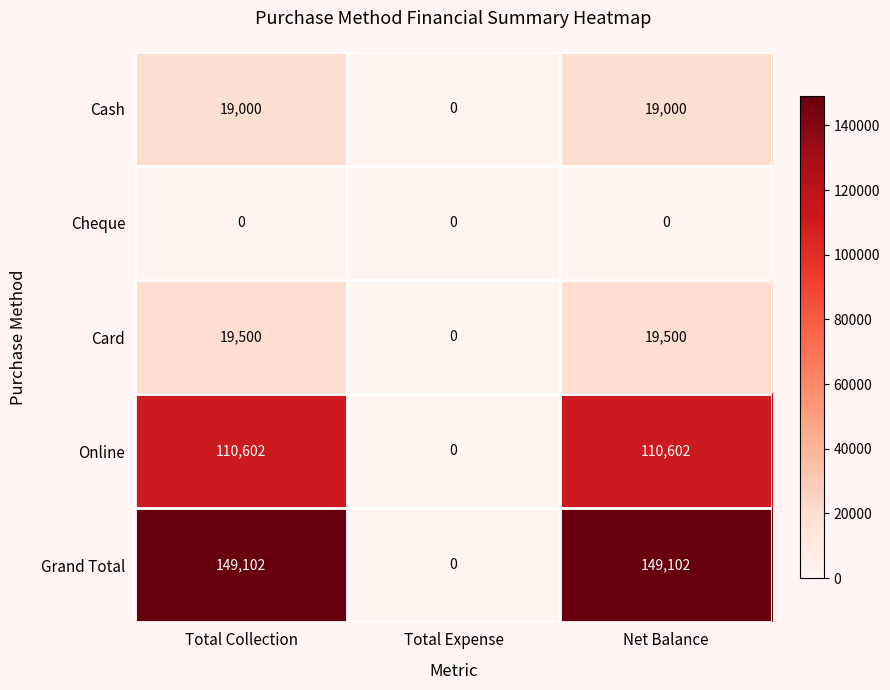

Is it true that Cheque equals 0 at Total Expense?

True